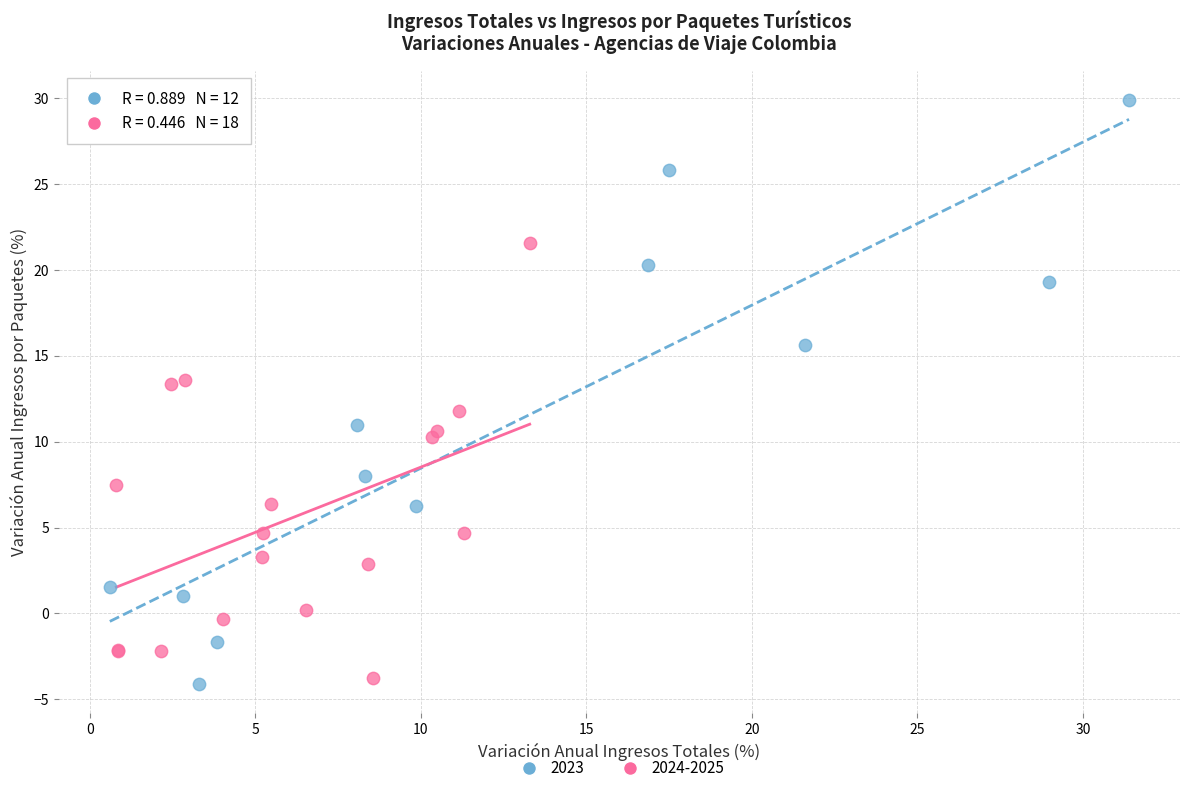

Which series has the largest Y range (max minus min)?

2023